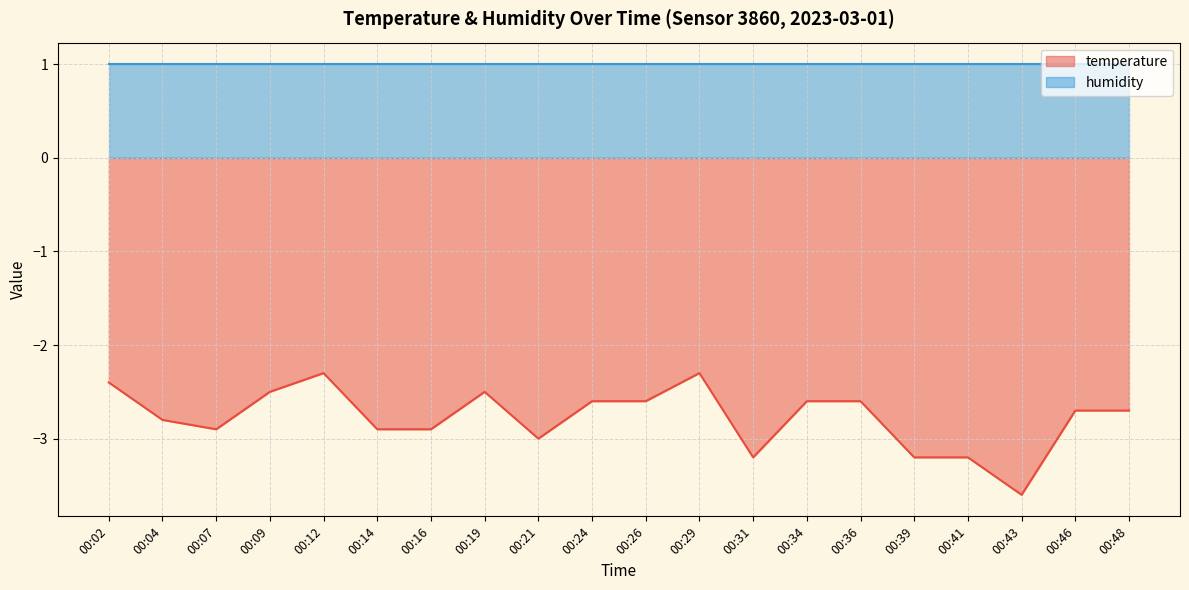

What is the total value across all series at 00:12?

-1.3